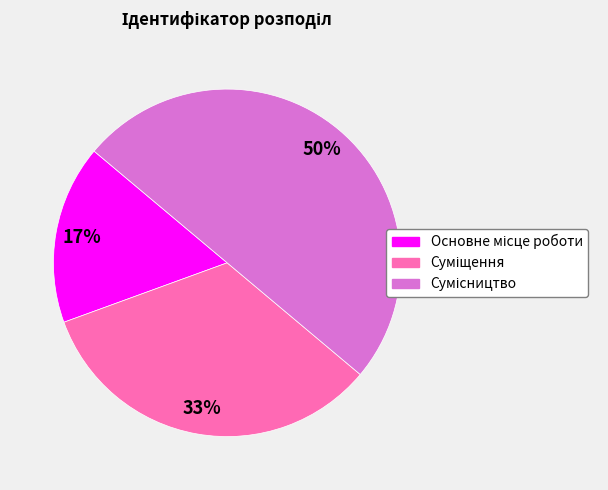

To the nearest percent, what is the average slice percentage?

33%